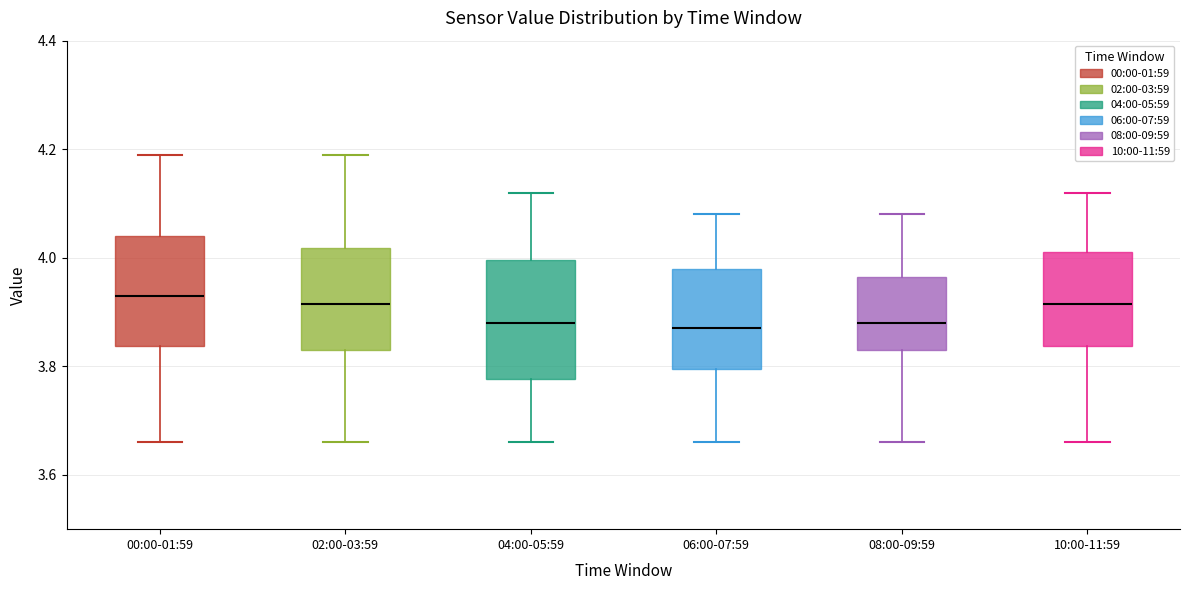

Where is the lower edge of the box for 00:00-01:59 on the y-axis? The values are not printed on the chart, so give them approximately, as read against the axis.

3.84